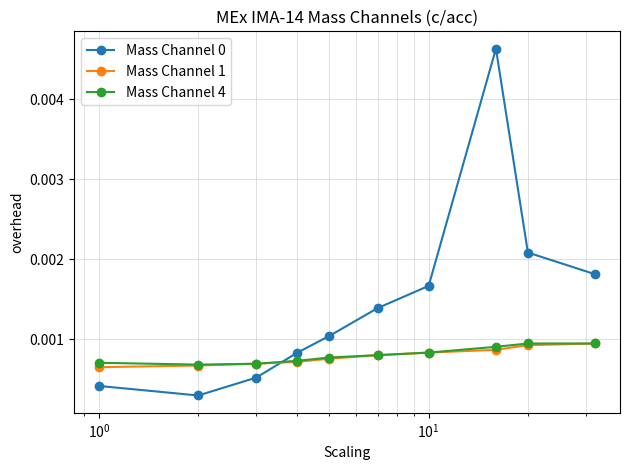

How many times do Mass Channel 1 and Mass Channel 0 cross each other?

1